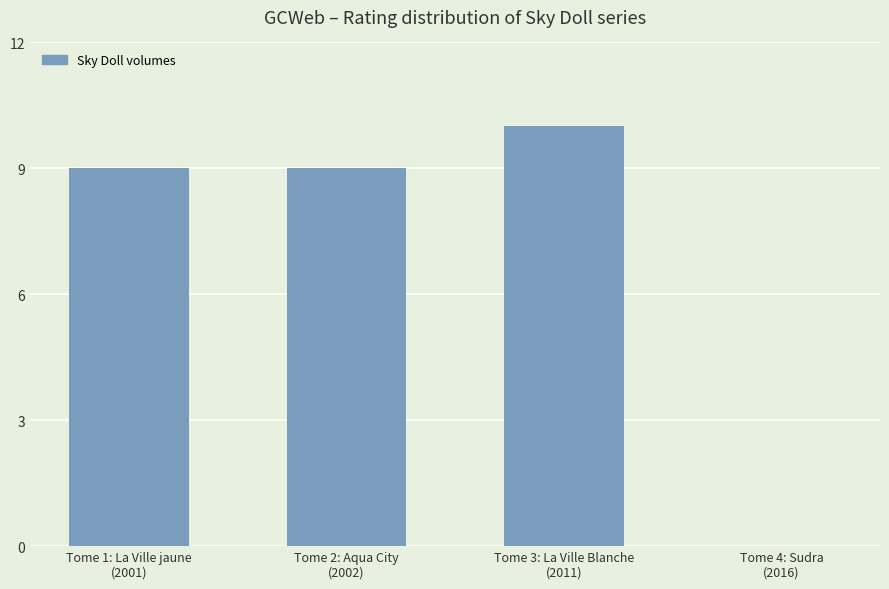

What is the sum of all values?

28